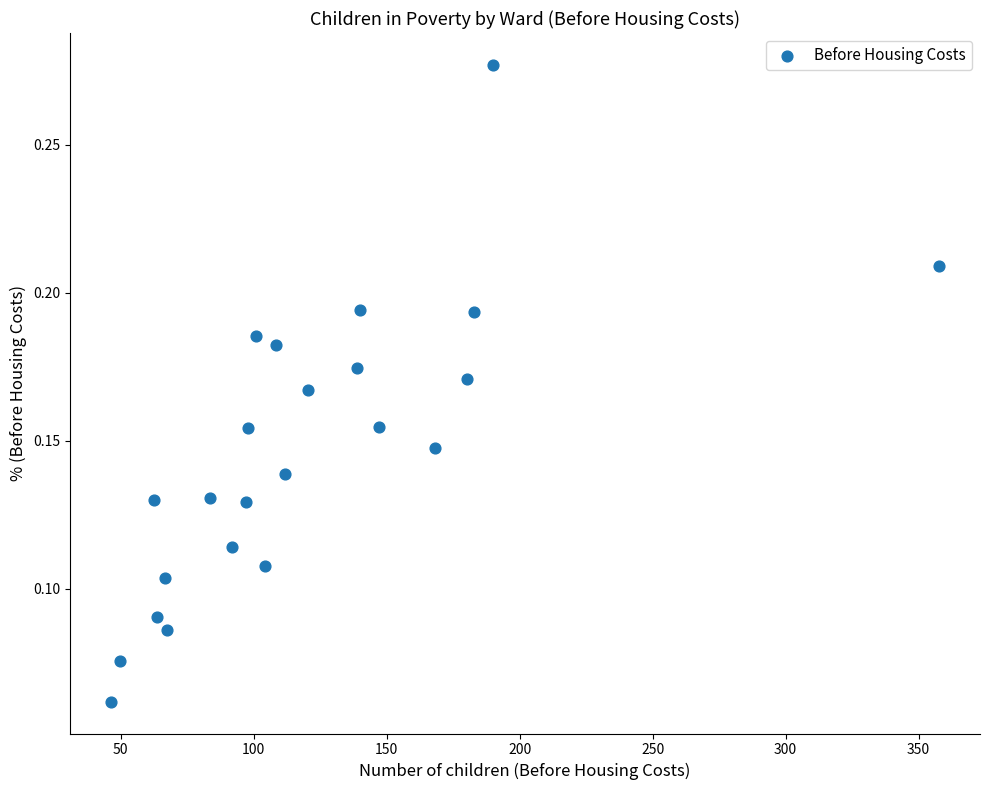

What is the range of X values (max minus min)?

311.2